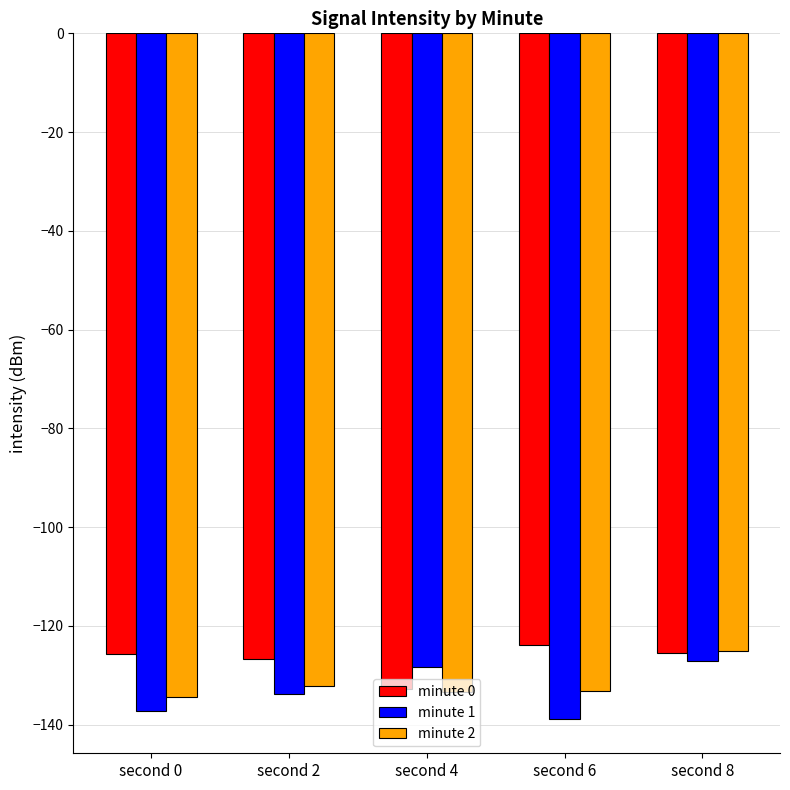

How many data points in minute 2 are above -133?

2